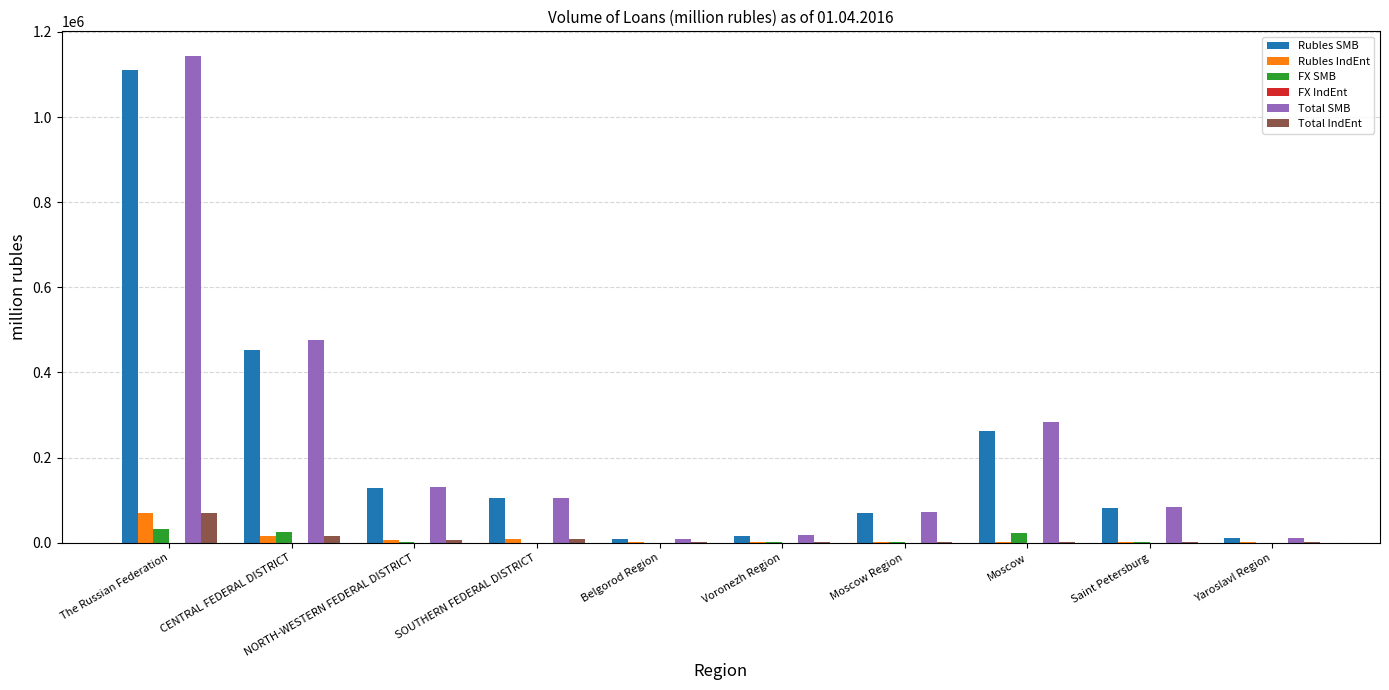

Where is Rubles IndEnt nearest to the value 35712?

CENTRAL FEDERAL DISTRICT